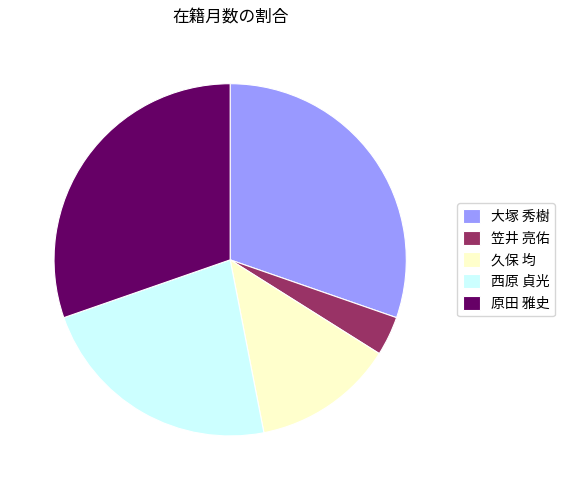

Is 原田 雅史 the majority of the pie?

No